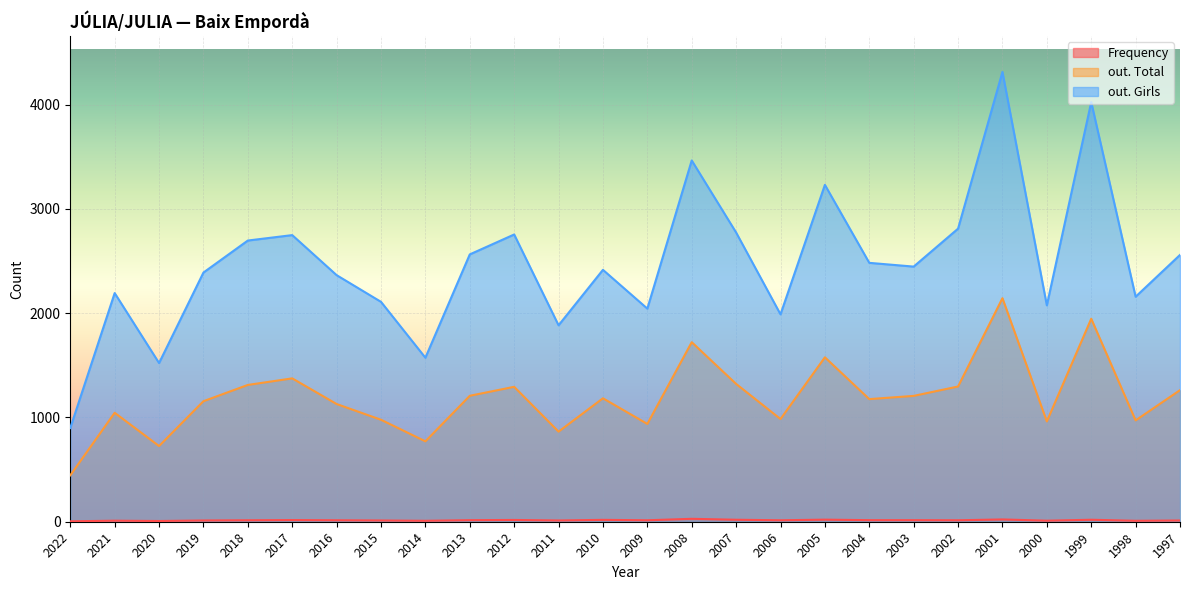

What value does the out. Total series have at 1998, to the nearest 50?

950